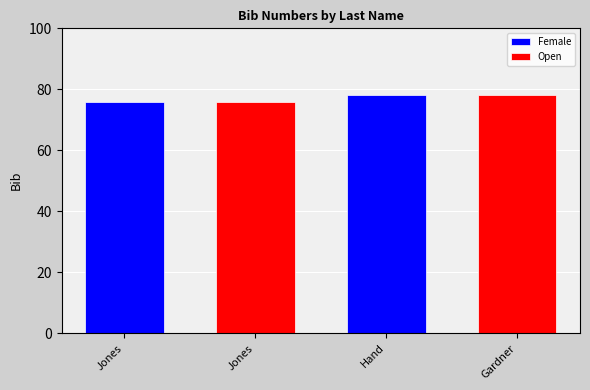

Reading right to left, list all the values displayed in this chart.

Gardner=78	Hand=78	Jones=76	Jones=76